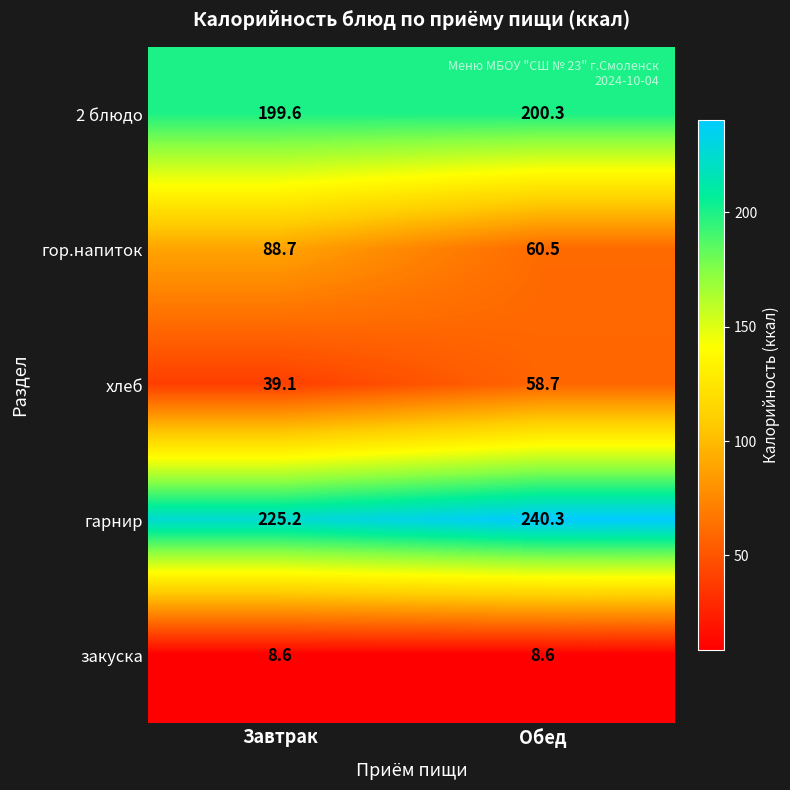

Is it true that гарнир equals 225.2 at Завтрак?

True